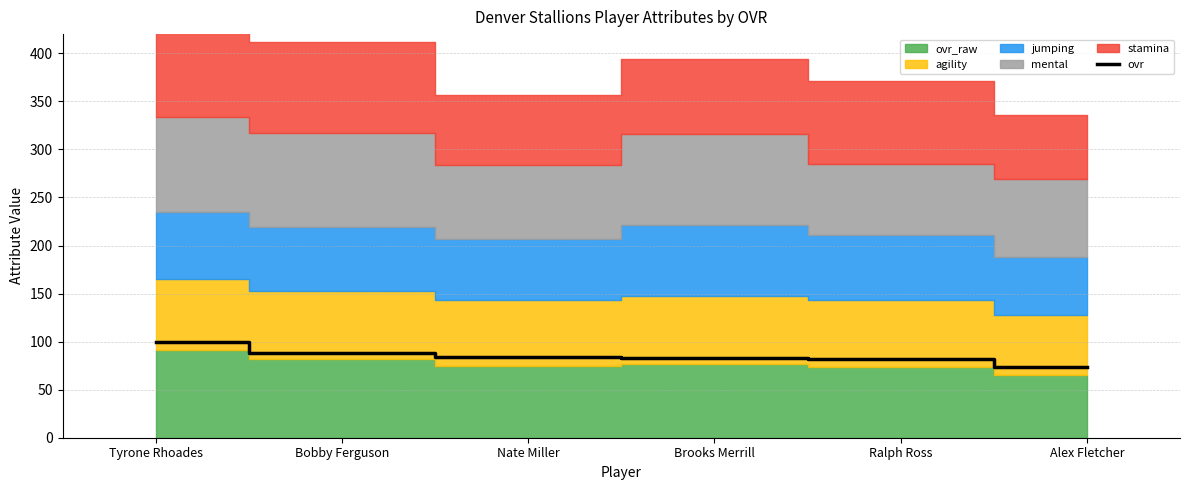

Is it true that ovr equals 43 at Nate Miller?

False